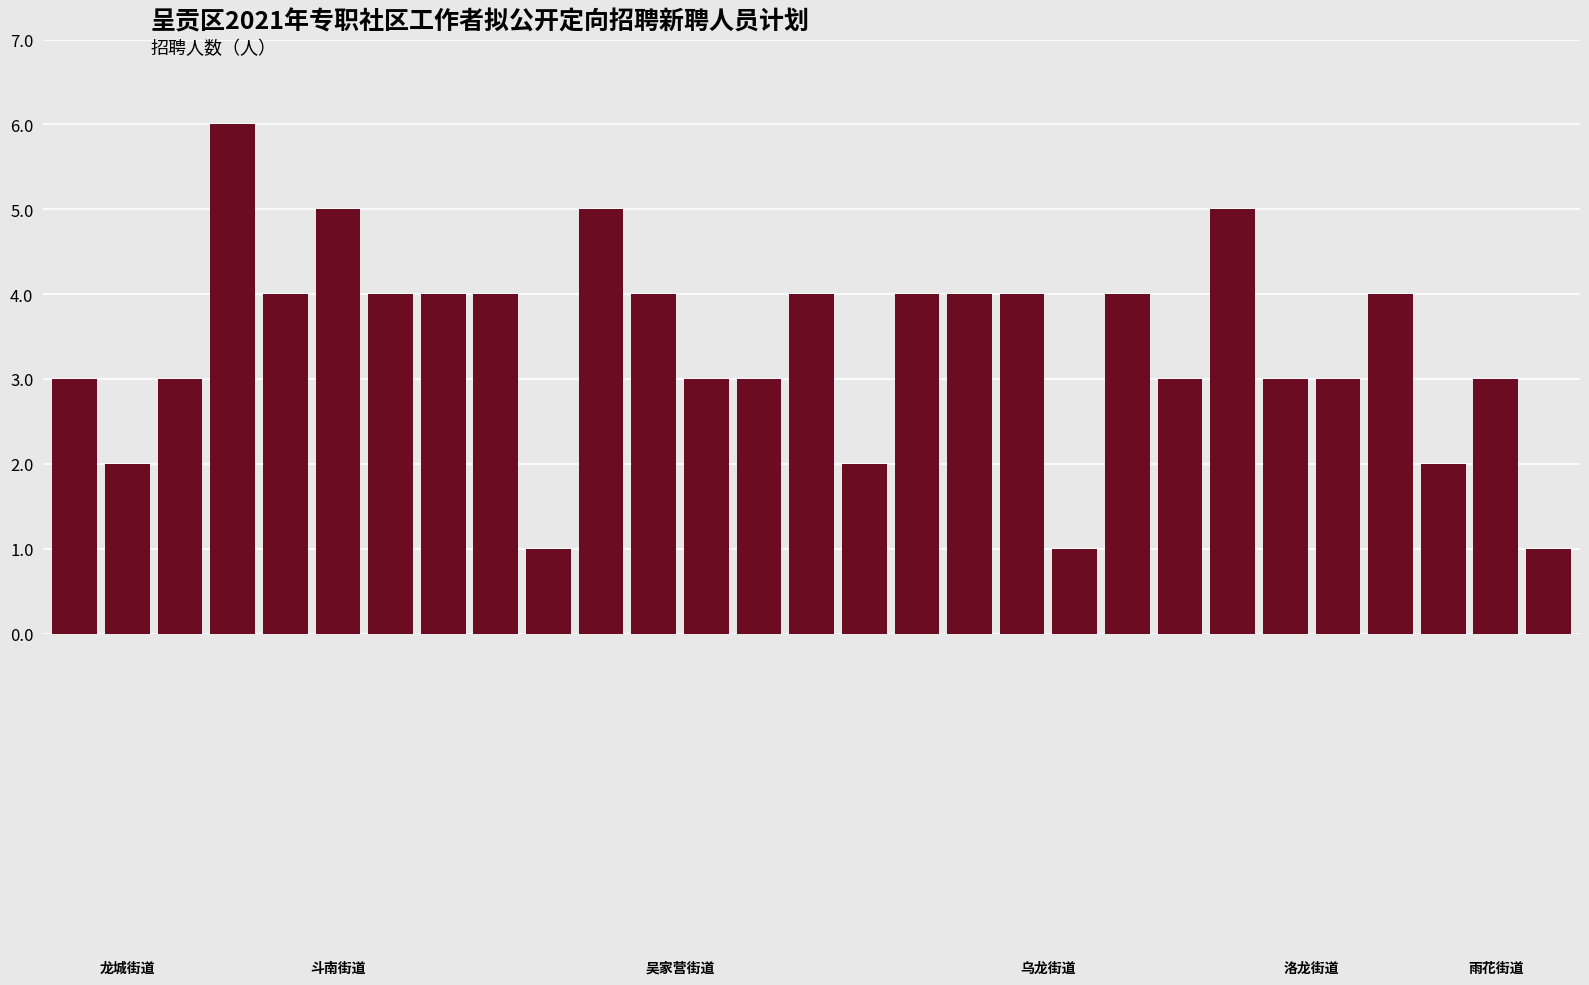

What is the difference between the maximum and minimum values?

5